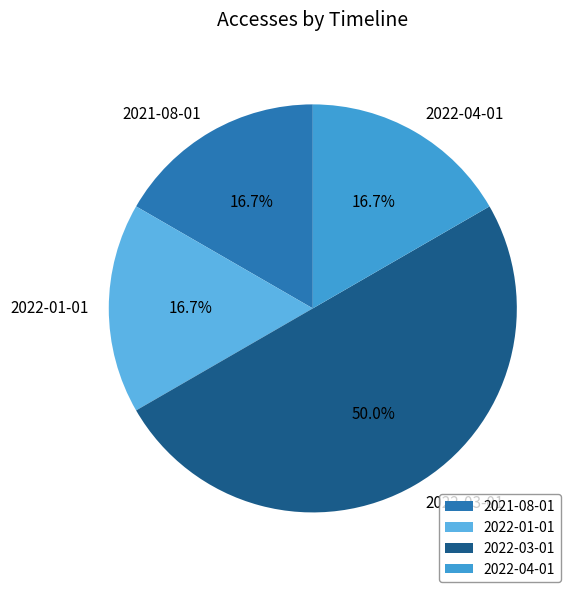

Between 2022-03-01 and 2022-04-01, which is larger?

2022-03-01